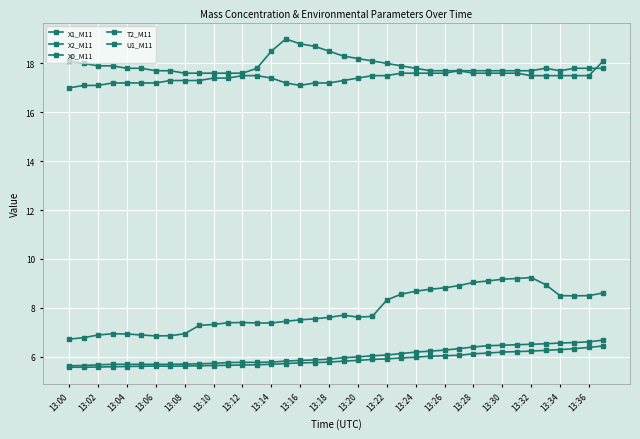

How many distinct data groups are displayed?

5